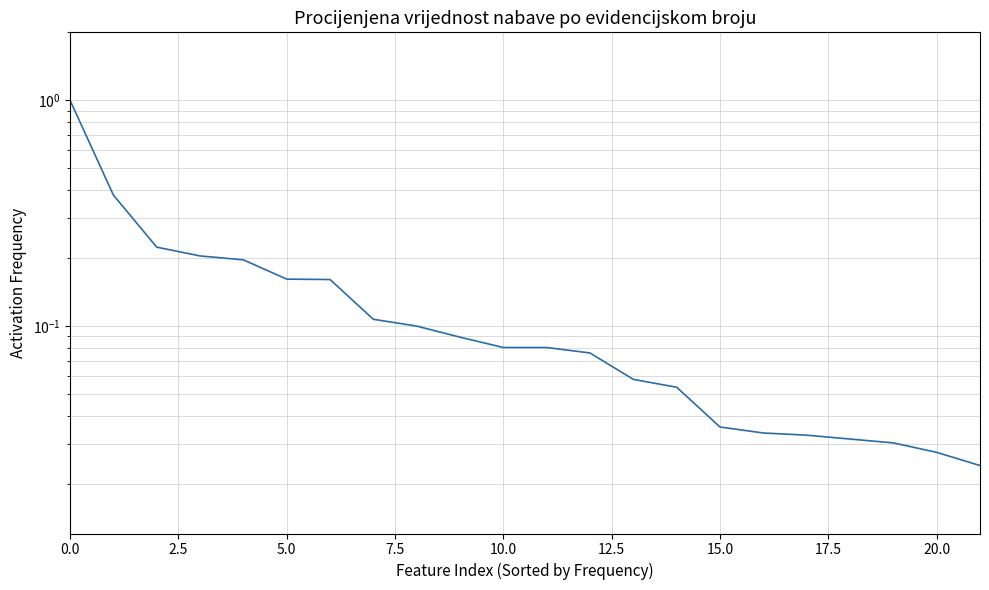

Does the chart have visible grid lines?

Yes